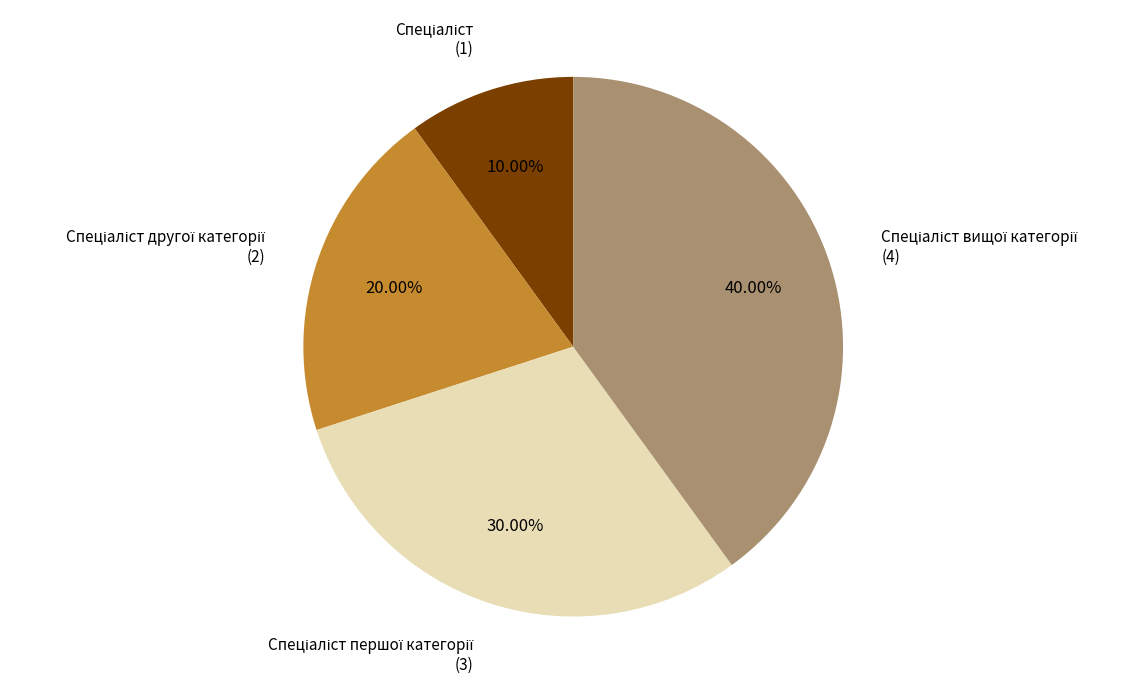

Is there any slice that represents more than half of the pie?

No